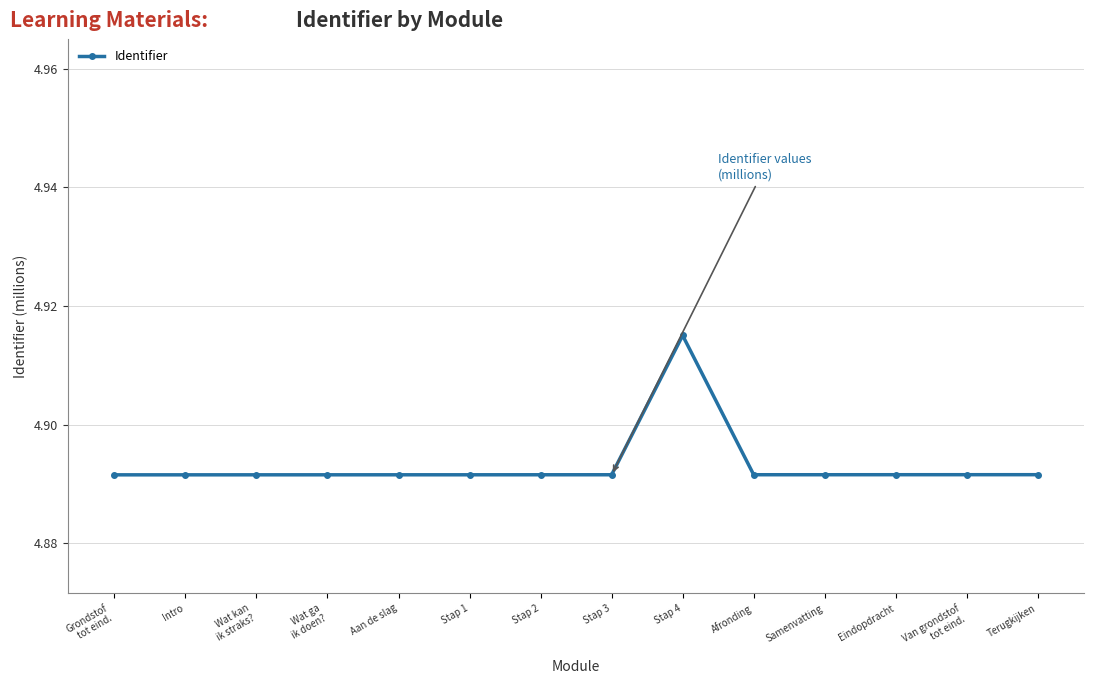

What is the sum of the values at Afronding and Stap 1?

9.8